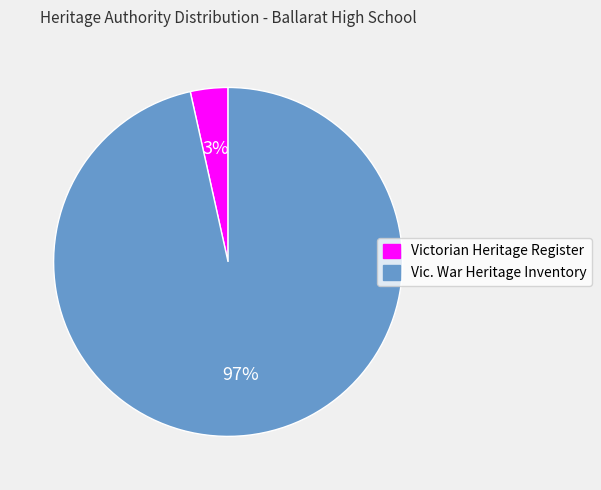

True or false: Victorian Heritage Register accounts for 3% of the total.

True